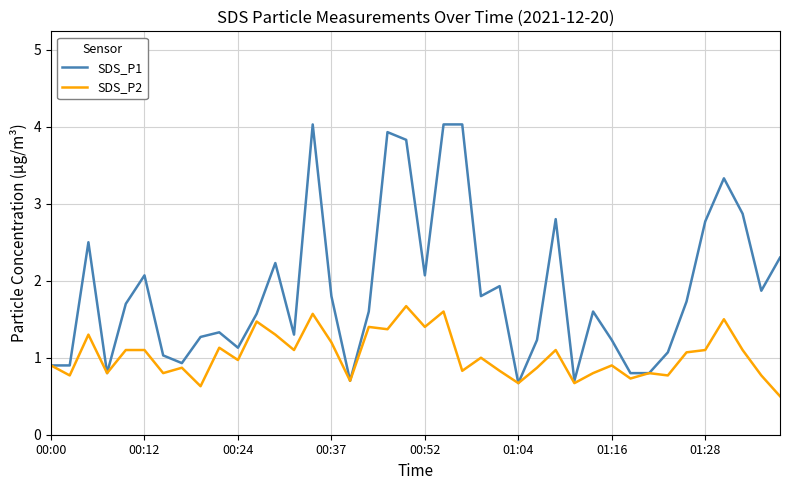

What is the sum of all SDS_P1 values?

75.2